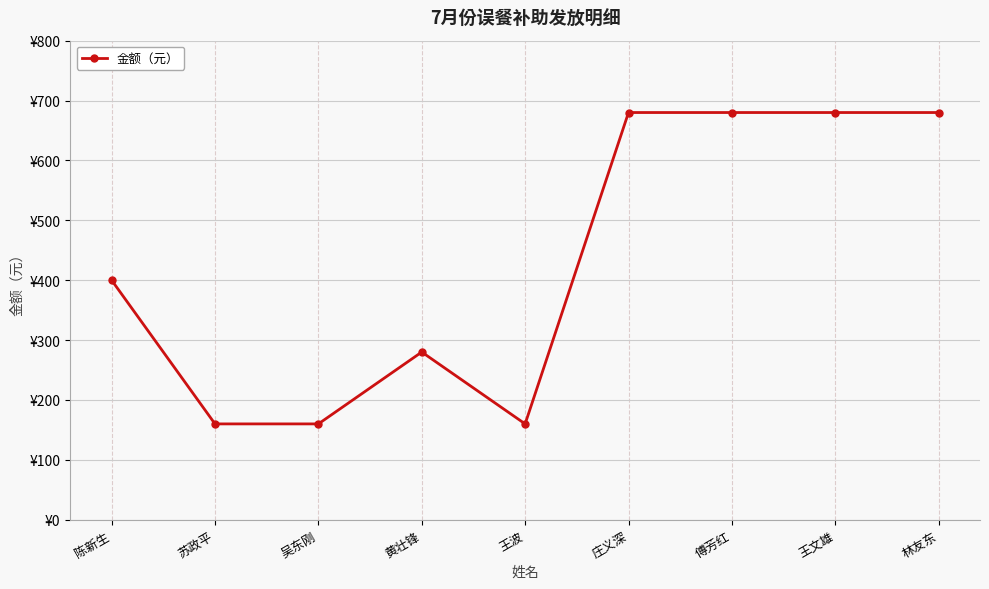

At which category does the chart reach its minimum across all series?

苏政平